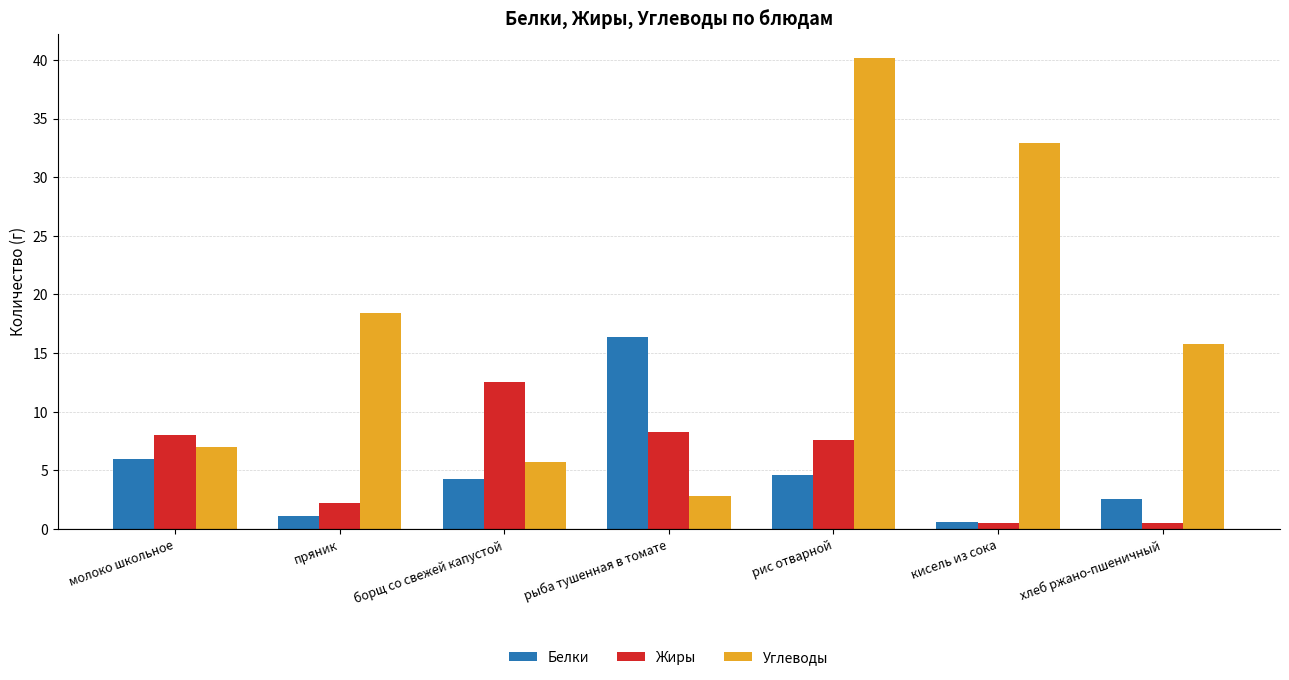

At which category does the chart reach its peak across all series?

рис отварной